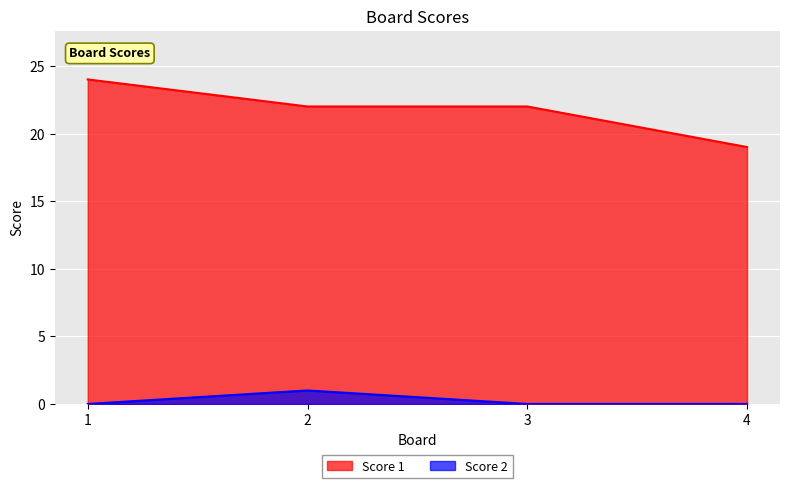

Which series has the largest range (max minus min)?

Score 1